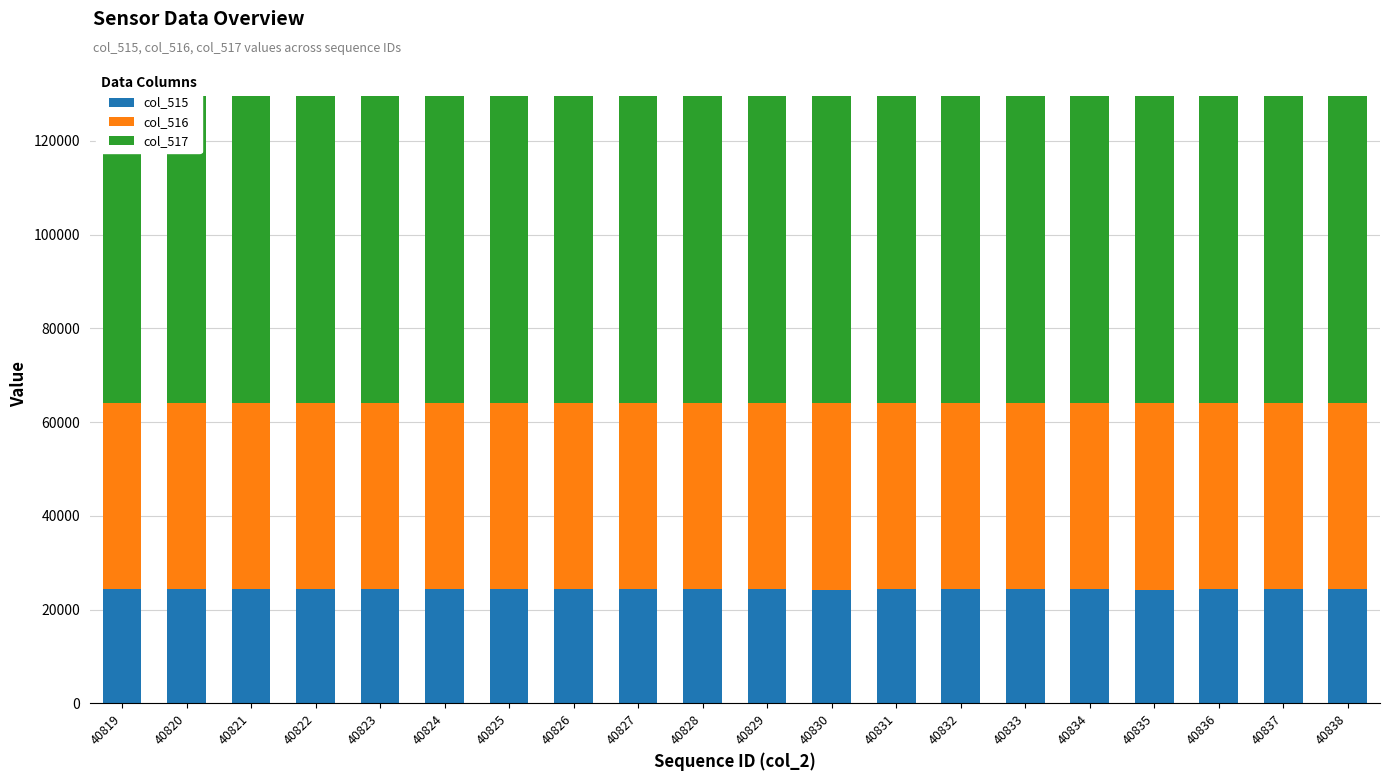

Reading left to right, extract all data points from this chart.

col_515: 40819=24433	40820=24330	40821=24309	40822=24384	40823=24463	40824=24320	40825=24347	40826=24436	40827=24378	40828=24335	40829=24380	40830=24254	40831=24383	40832=24328	40833=24379	40834=24422	40835=24264	40836=24309	40837=24409	40838=24341
col_516: 40819=39708	40820=39707	40821=39715	40822=39702	40823=39635	40824=39713	40825=39644	40826=39652	40827=39644	40828=39693	40829=39630	40830=39713	40831=39710	40832=39719	40833=39728	40834=39617	40835=39763	40836=39738	40837=39675	40838=39694
col_517: 40819=65535	40820=65535	40821=65535	40822=65535	40823=65535	40824=65535	40825=65535	40826=65535	40827=65535	40828=65535	40829=65535	40830=65535	40831=65535	40832=65535	40833=65535	40834=65535	40835=65535	40836=65535	40837=65535	40838=65535